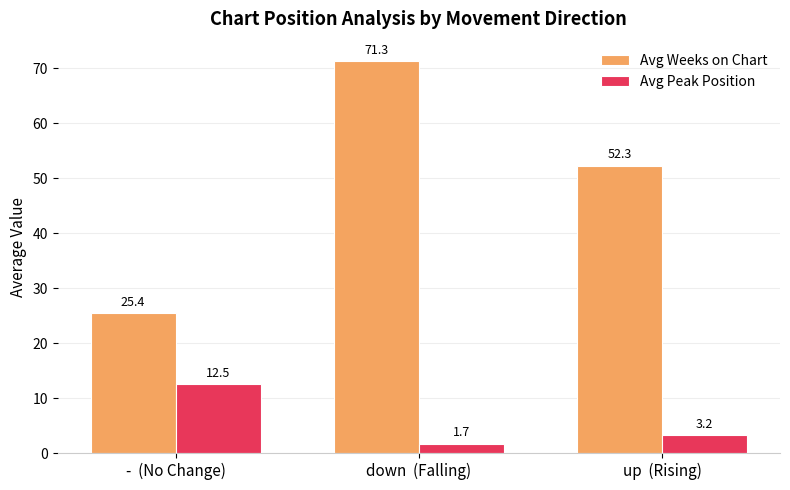

At up  (Rising), list the series in order from smallest to largest.

Avg Peak Position, Avg Weeks on Chart